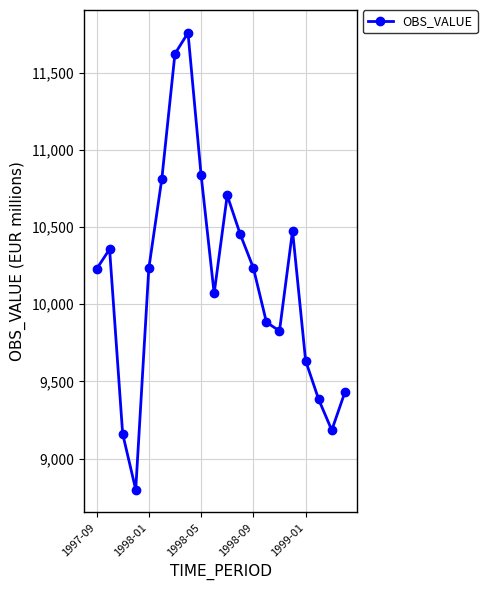

How many data points does each series have?

20